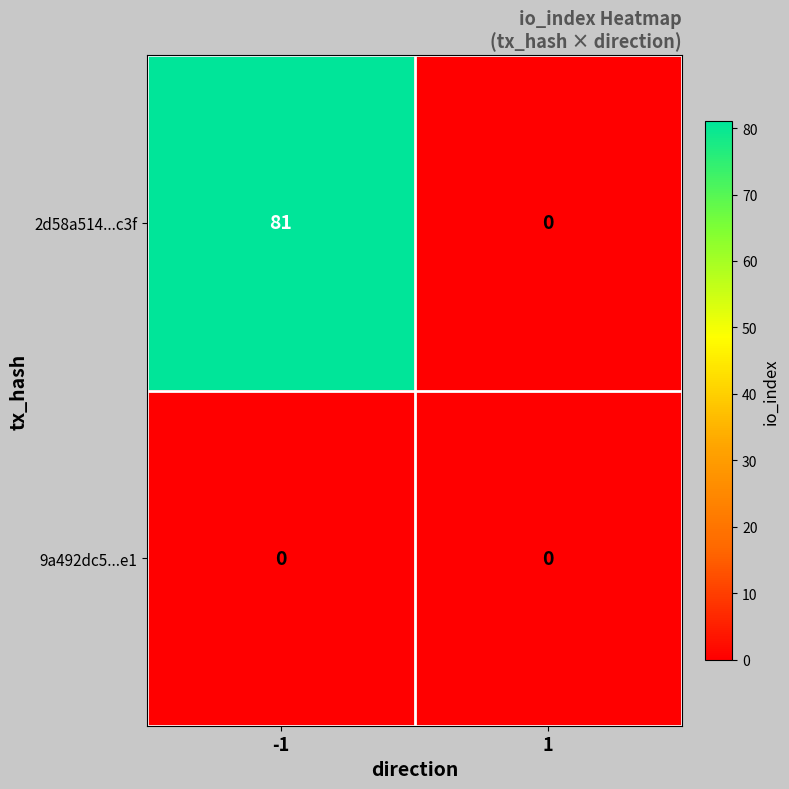

Reading right to left, transcribe all the data shown in this chart.

2d58a514...c3f: 1=0	-1=81
9a492dc5...e1: 1=0	-1=0